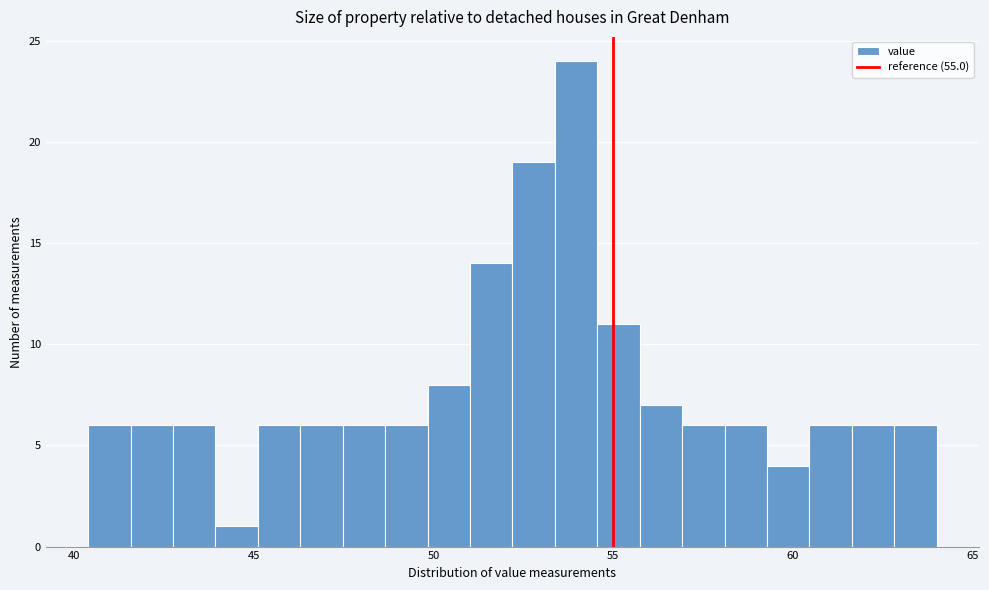

Read against the x-axis, roughly where is the centre of the tallest bar?

54.0